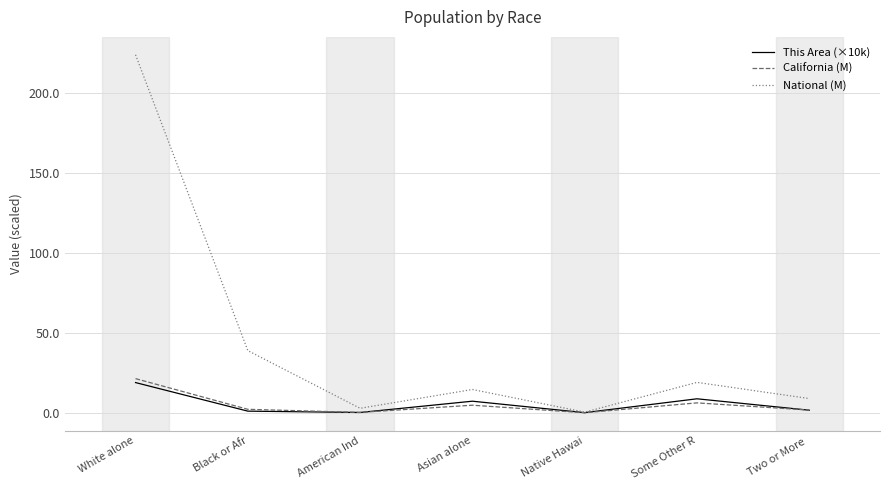

Which series changed the most between Black or Afr and Asian alone?

National (M)